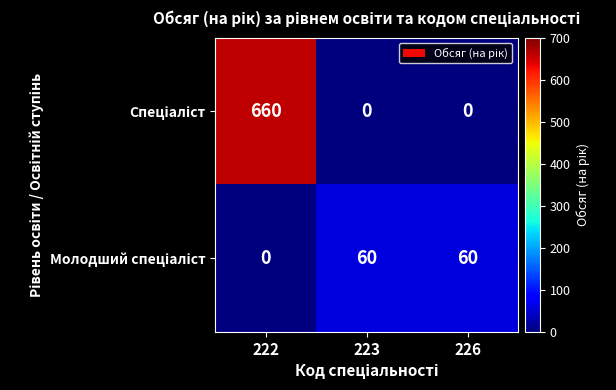

Which category has the highest value across all series?

222